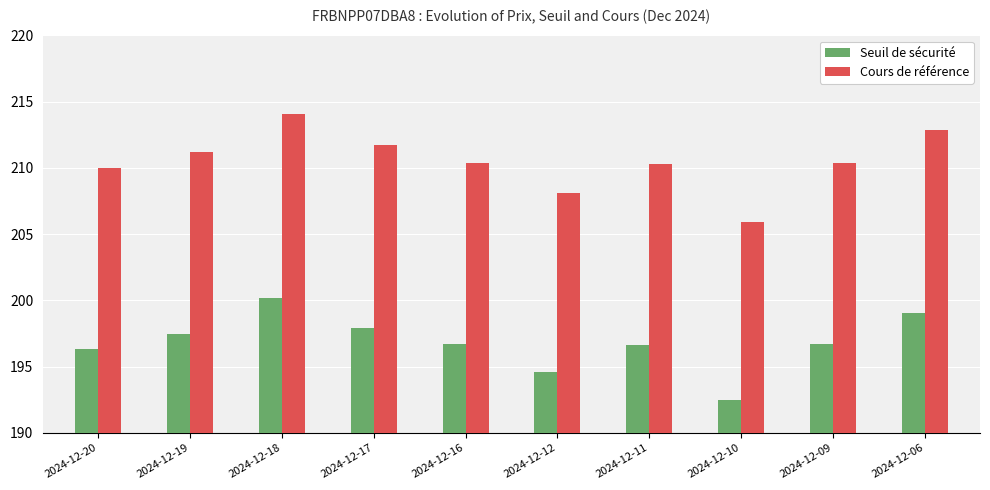

What is the total value across all series at 2024-12-12?

402.7